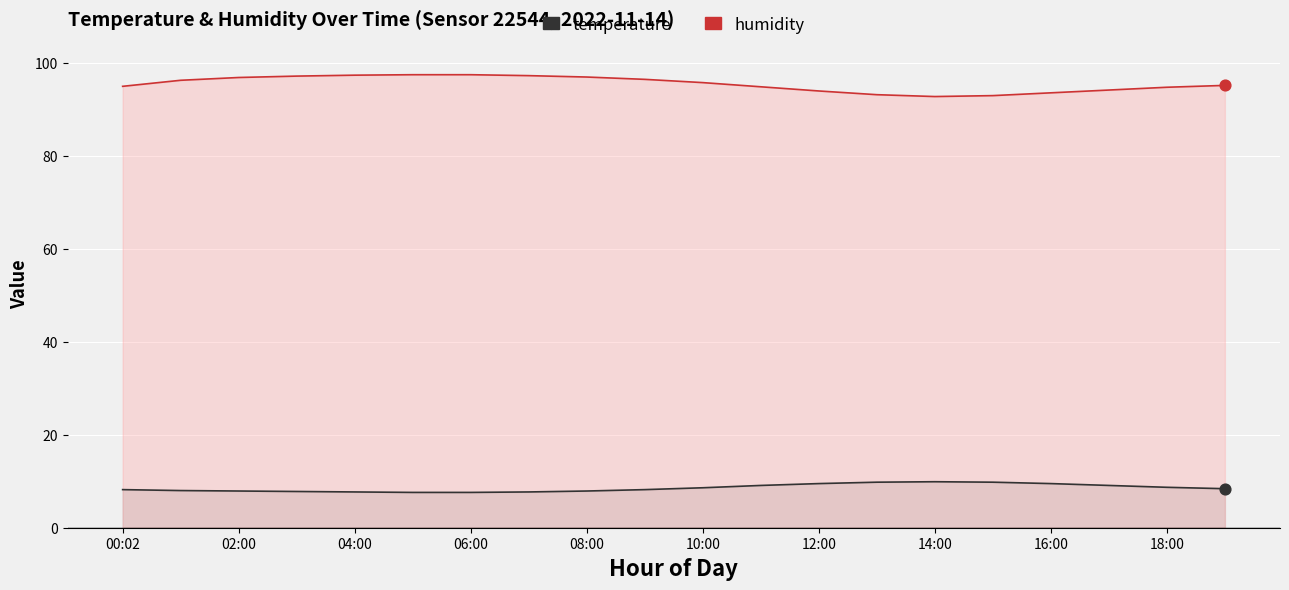

Is the value of temperature at 00:02 greater than the value of humidity at 14:00?

No